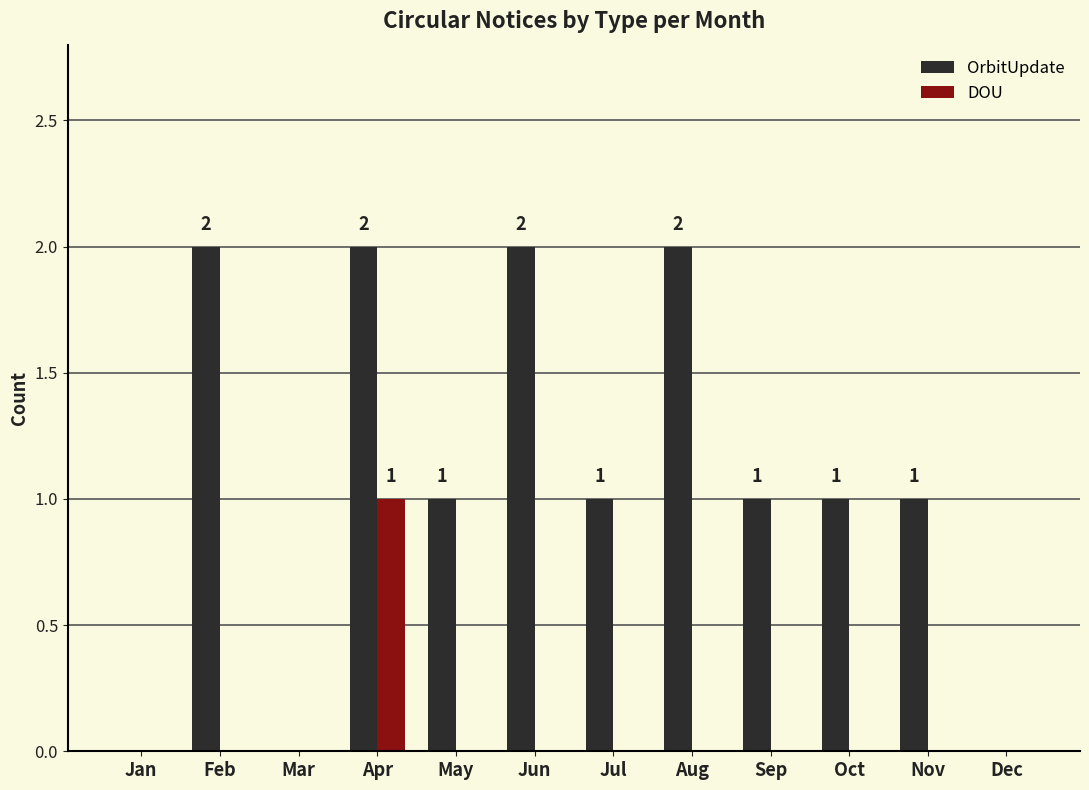

What is the sum of all OrbitUpdate values?

13